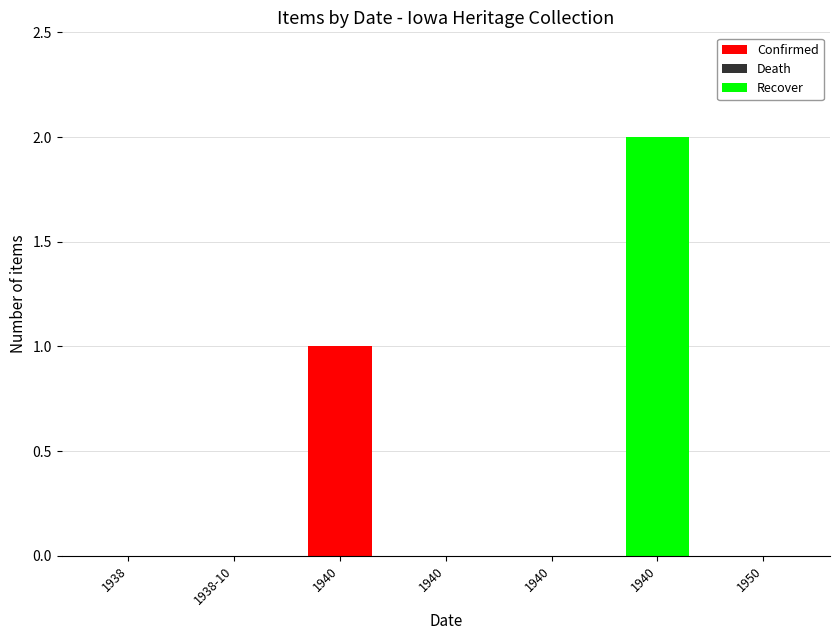

Are the bars horizontal?

No